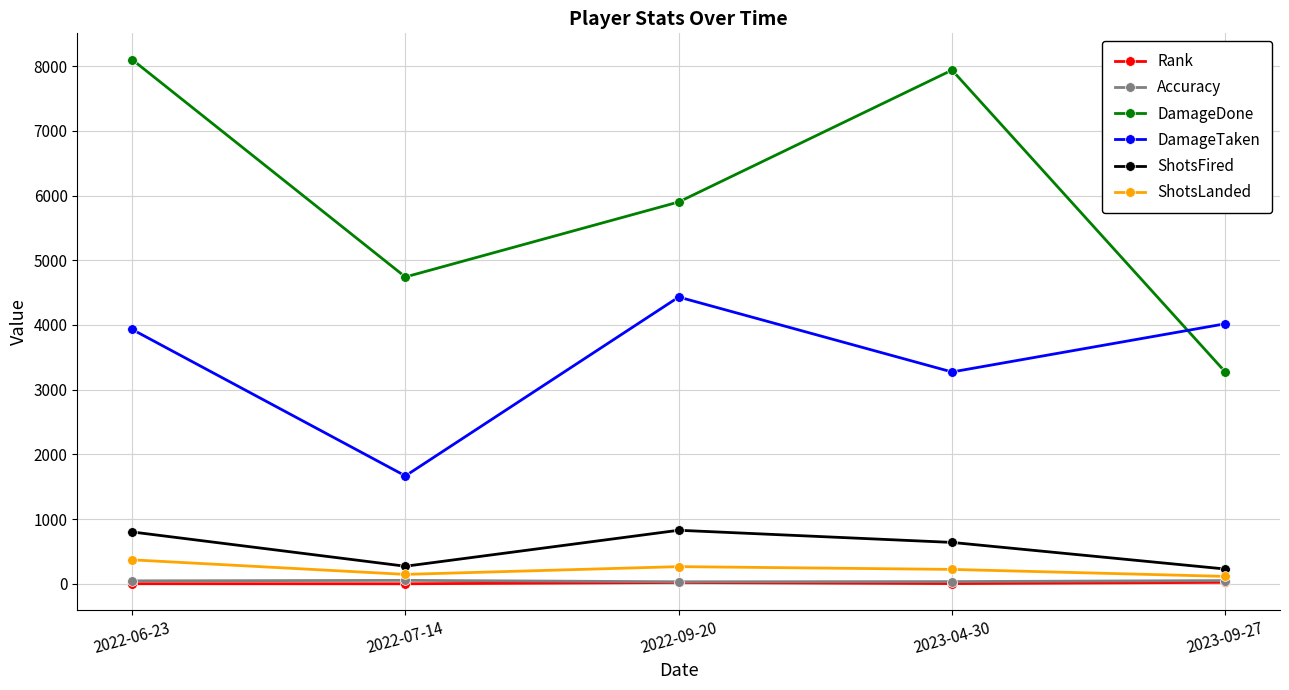

What is the maximum value shown in the chart?

8102.0